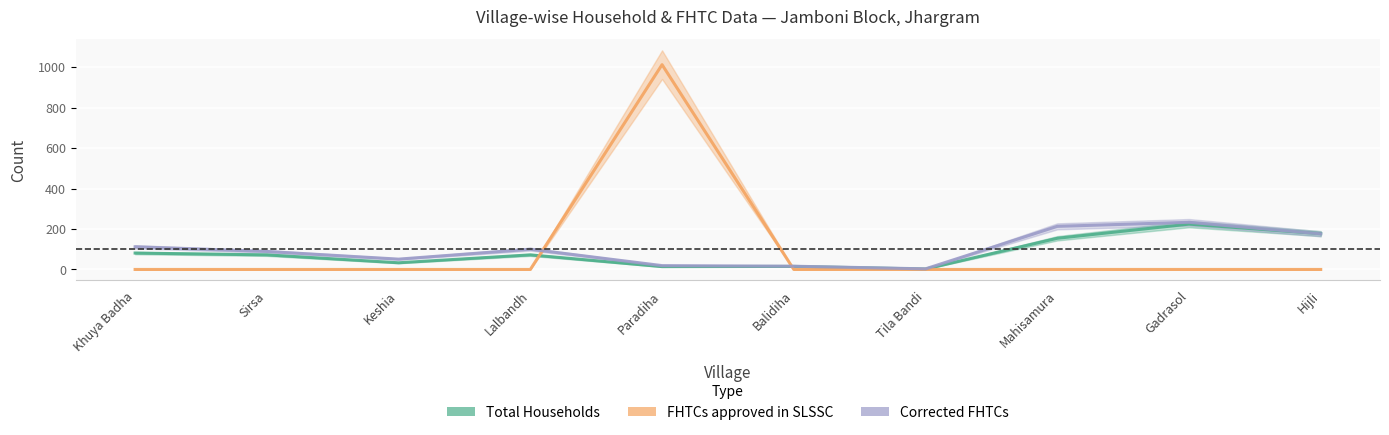

Rank the series by their maximum value, from highest to lowest.

FHTCs approved in SLSSC, Corrected FHTCs, Total Households